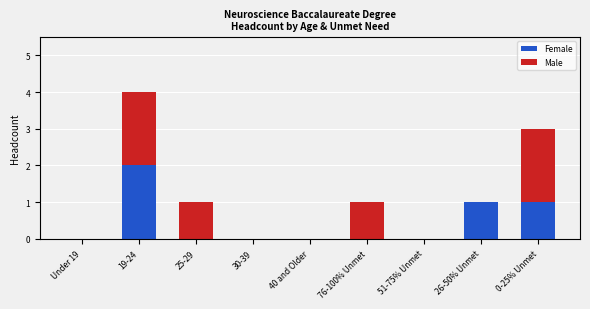

At which category is the sum across all series the highest?

19-24